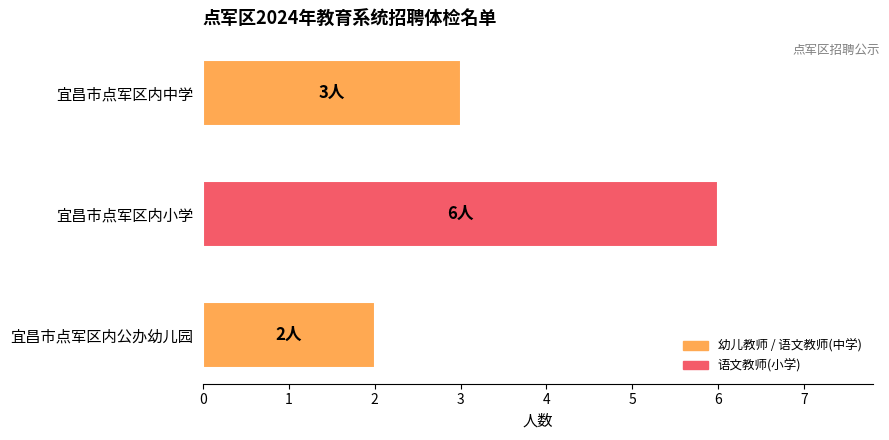

What is the minimum value shown in the chart?

2